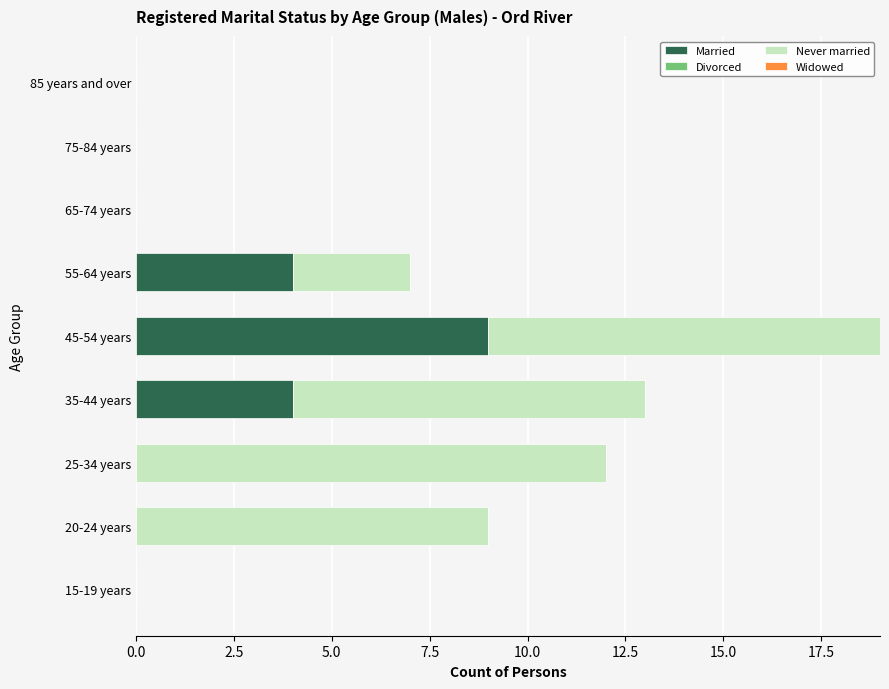

The value of Married at 55-64 years is 2. True or false?

False